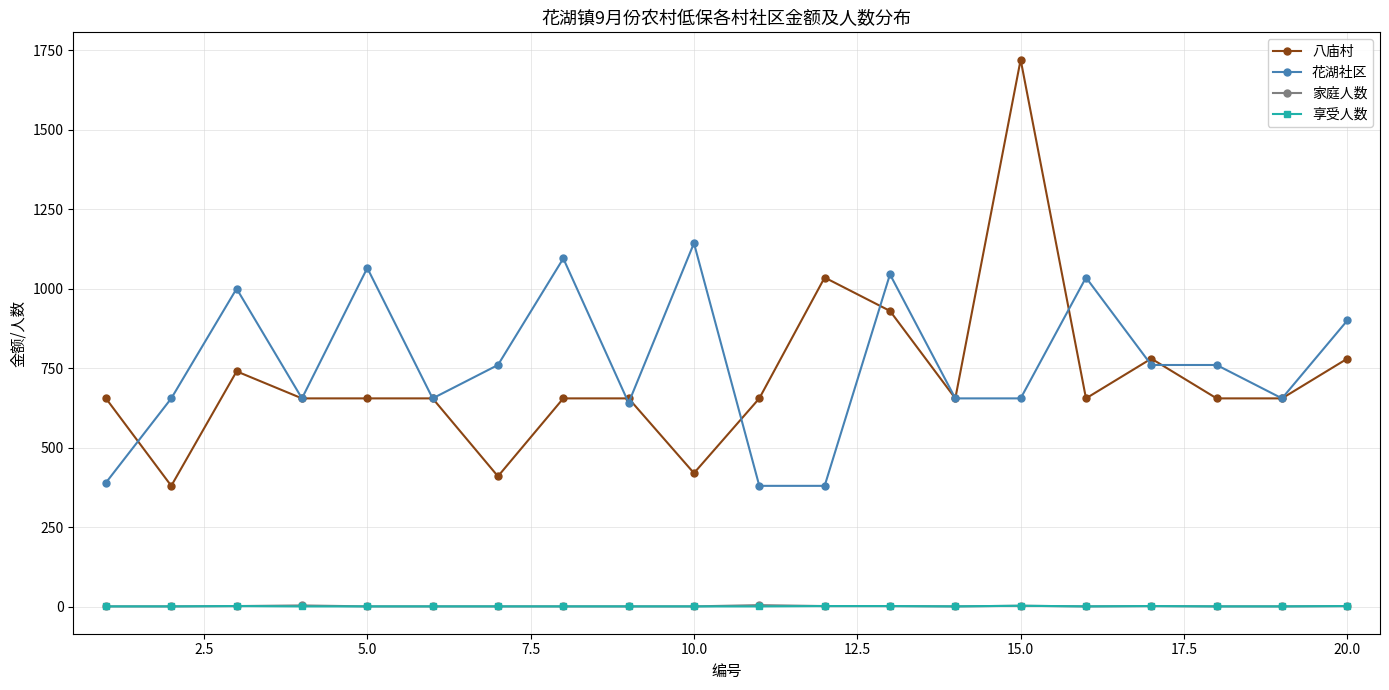

True or false: 享受人数 and 花湖社区 intersect in this chart.

False